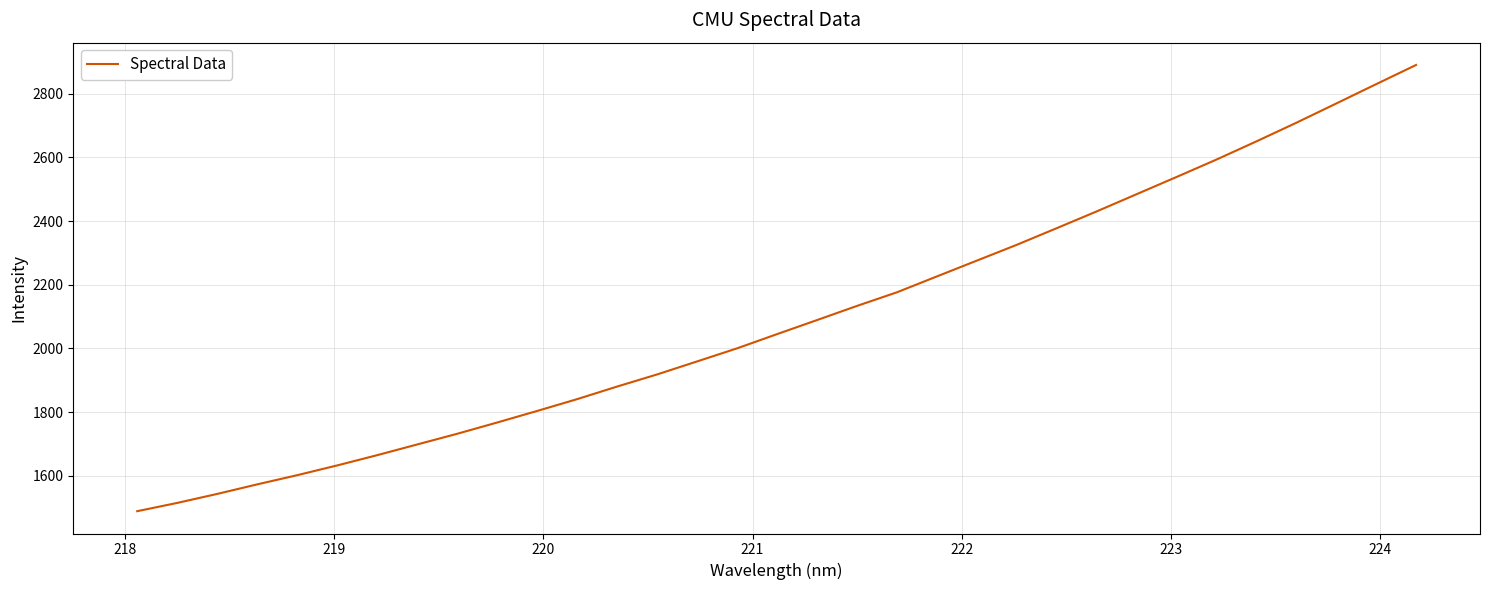

What is the minimum value shown in the chart?

1488.5